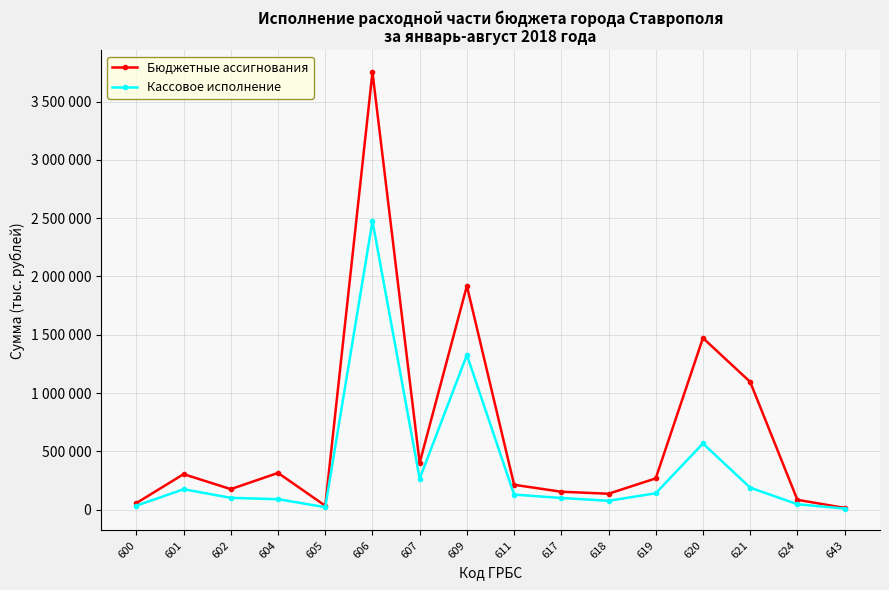

List the series in order of their overall mean, highest first.

Бюджетные ассигнования, Кассовое исполнение